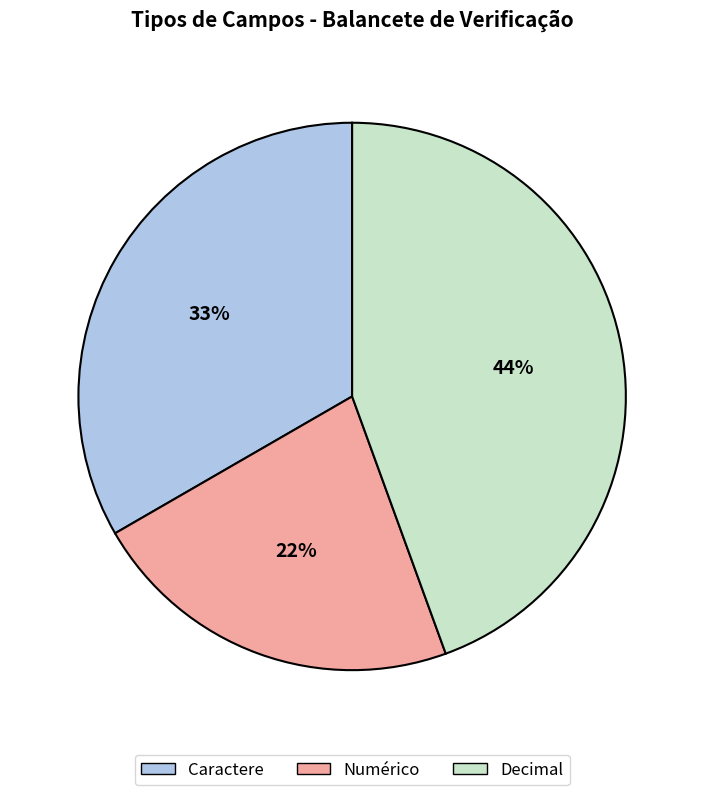

Is it true that Numérico is 22% of the pie?

True